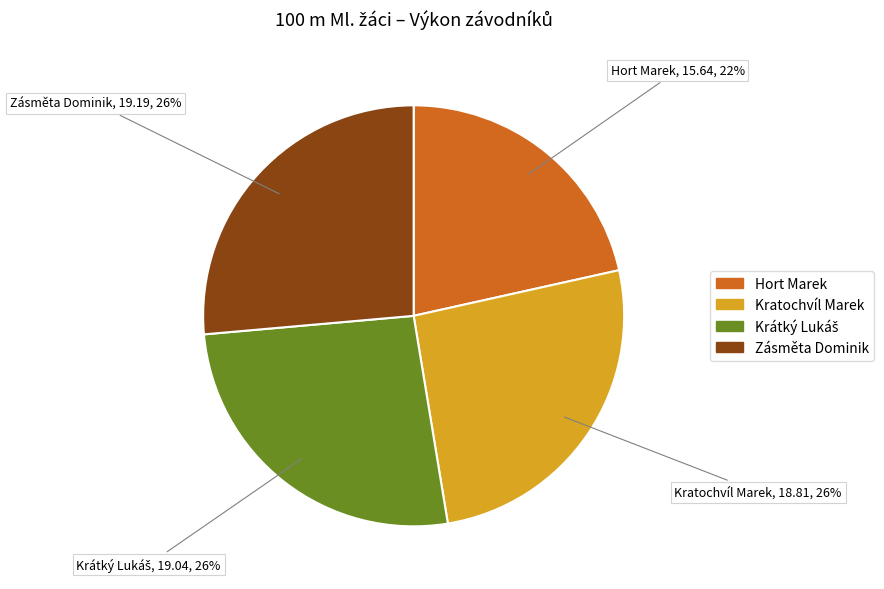

Does Hort Marek represent more than half of the total?

No